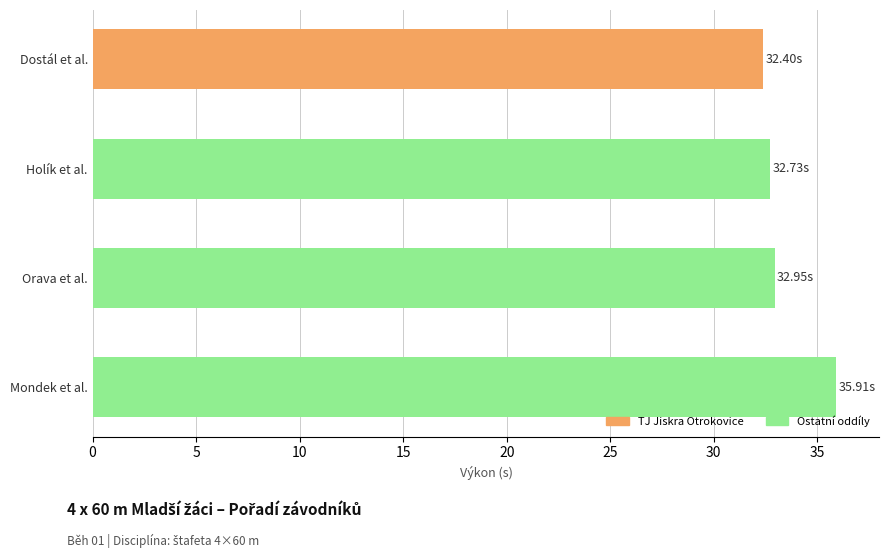

Which category has the highest value across all series?

Mondek et al.